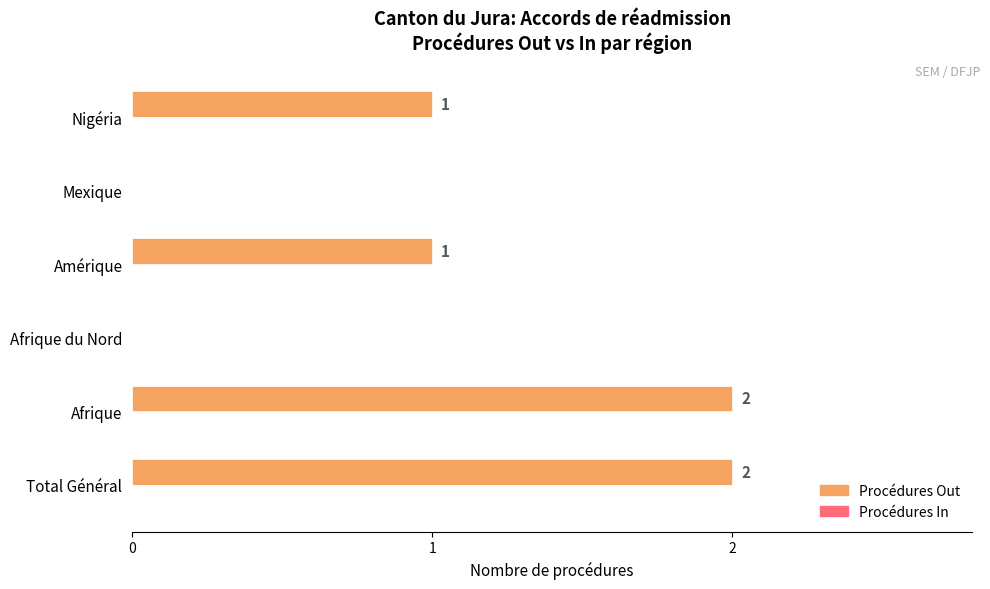

Reading top to bottom, list all the values displayed in this chart.

Nigéria=1	Mexique=0	Amérique=1	Afrique du Nord=0	Afrique=2	Total Général=2